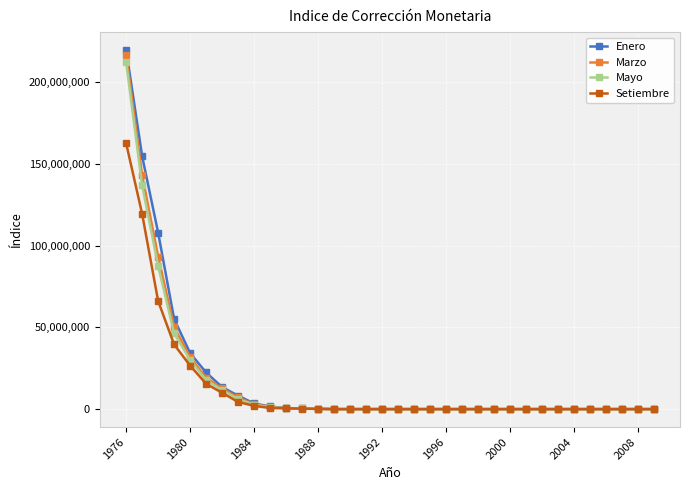

What is the highest value of the Marzo series?

216539235.3